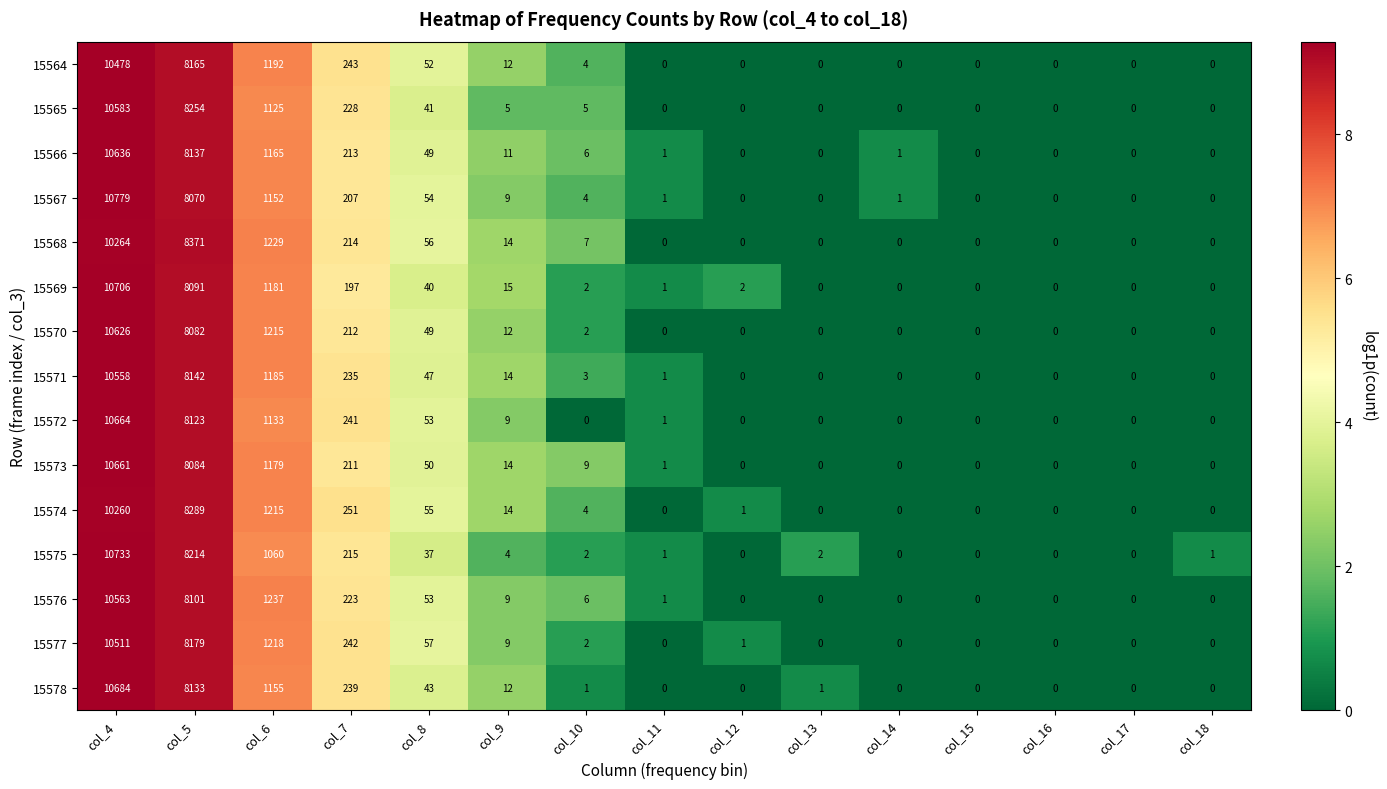

What is the sum of all 15576 values?

20193